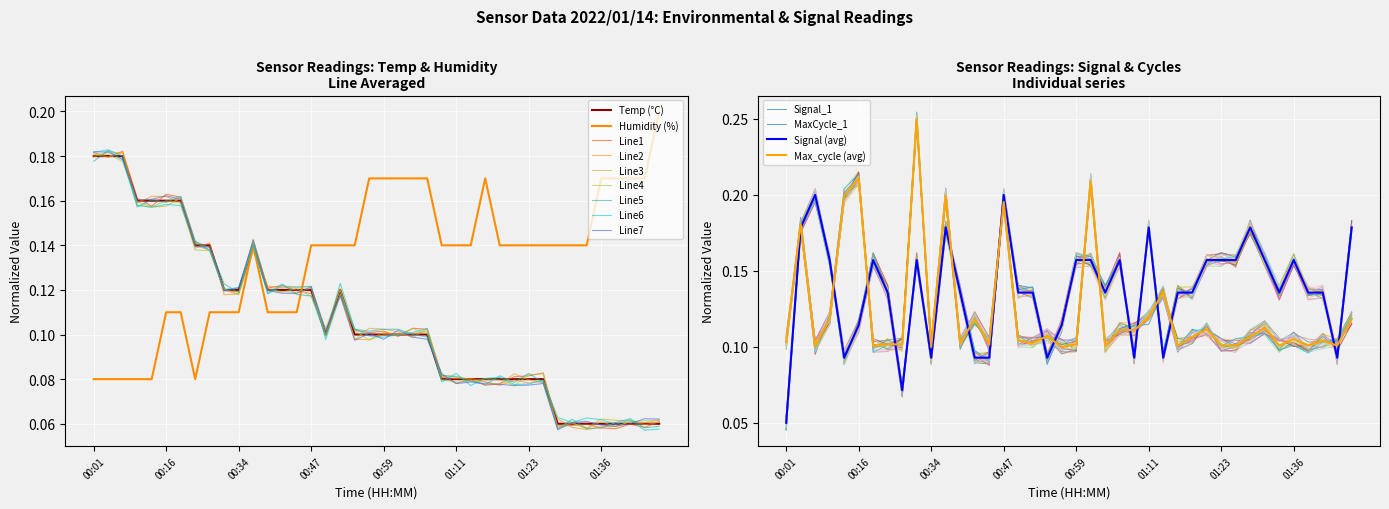

How many interior local valleys does the Max_cycle series have?

14